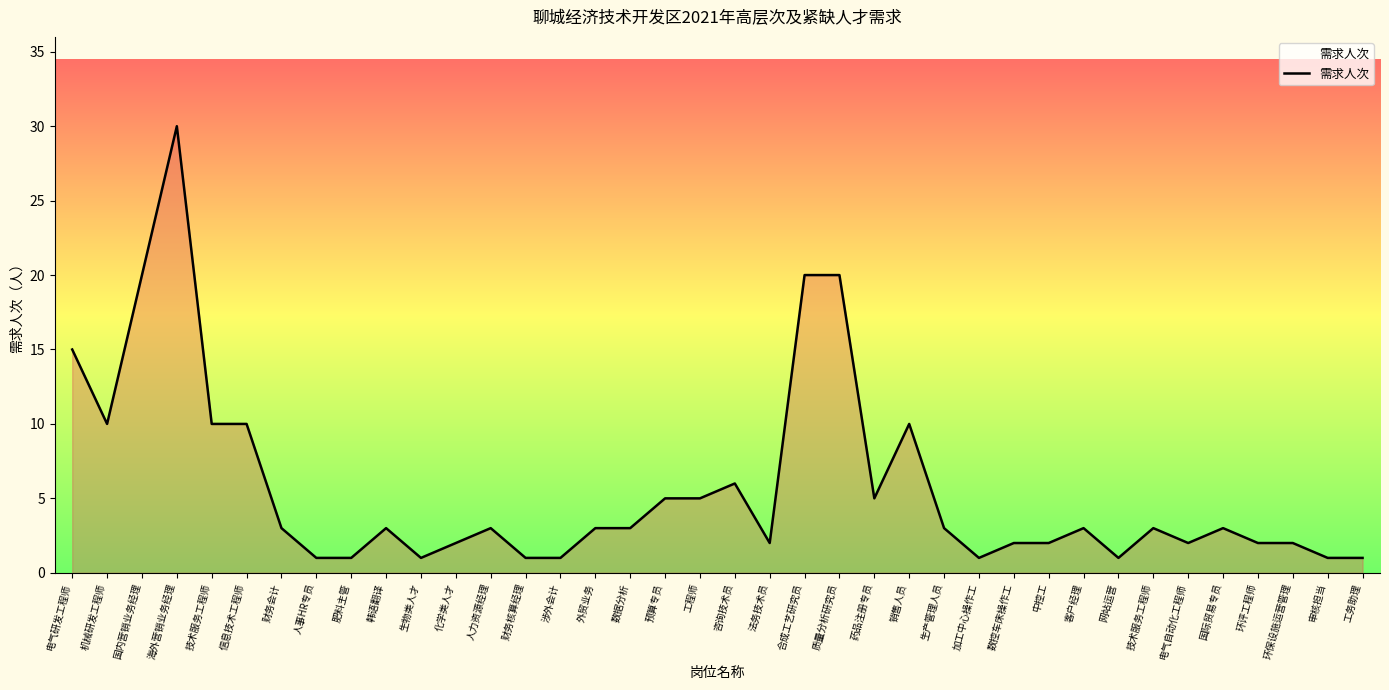

Is it true that the value at 生物类人才 is 1?

True